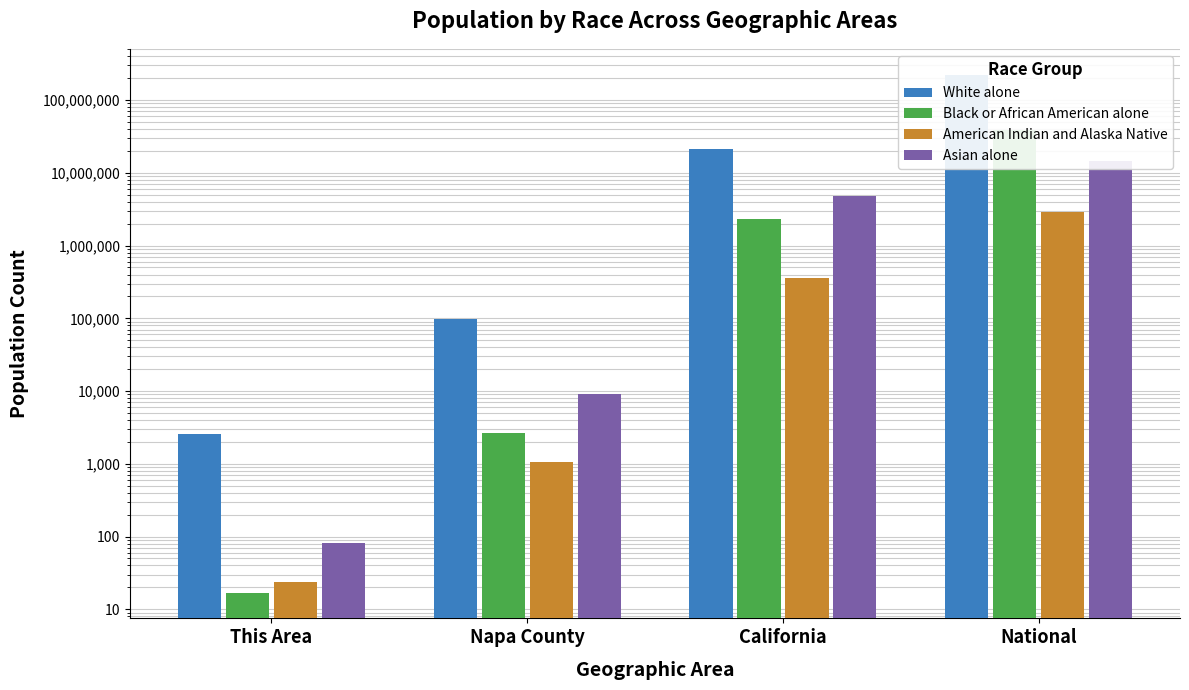

List the series in order of their peak value, lowest first.

American Indian and Alaska Native, Asian alone, Black or African American alone, White alone